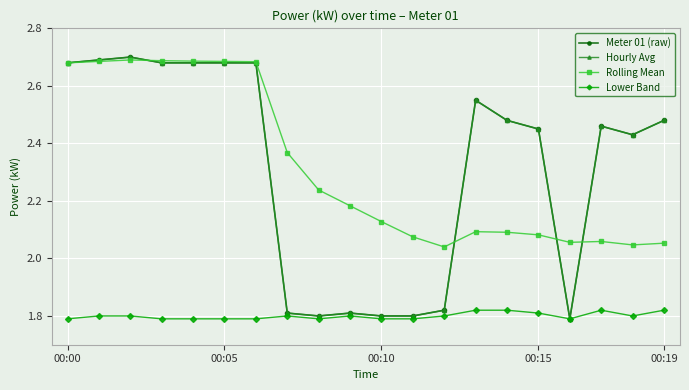

Is this an area chart (filled region under the line)?

No